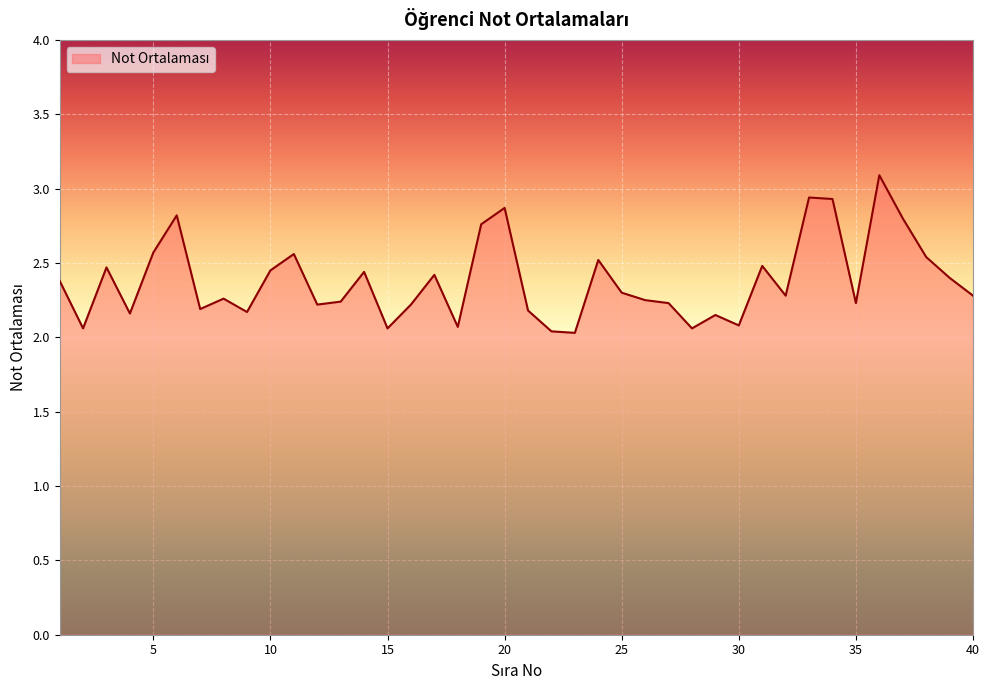

What is the greatest value displayed?

3.1